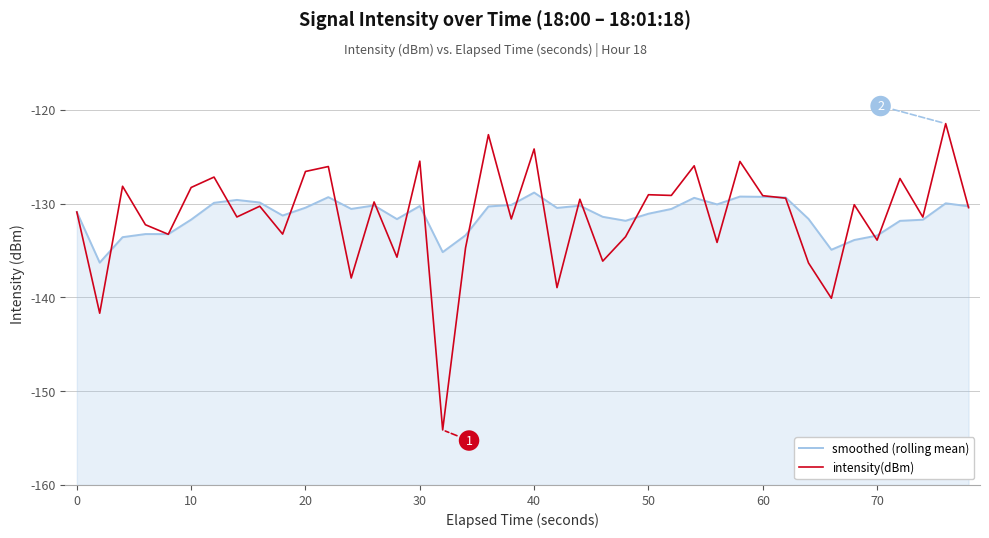

In intensity(dBm), how many points are lower than both neighbors (excluding endpoints)?

15